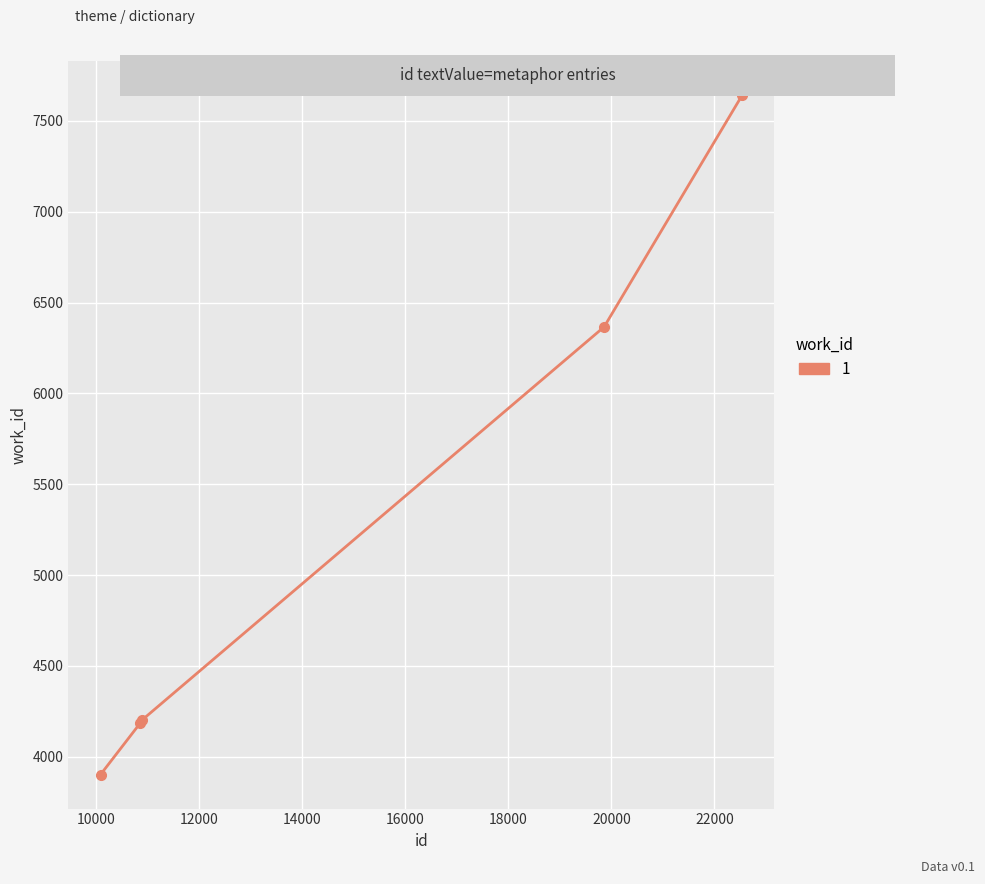

How many data points are less than 4199?

2